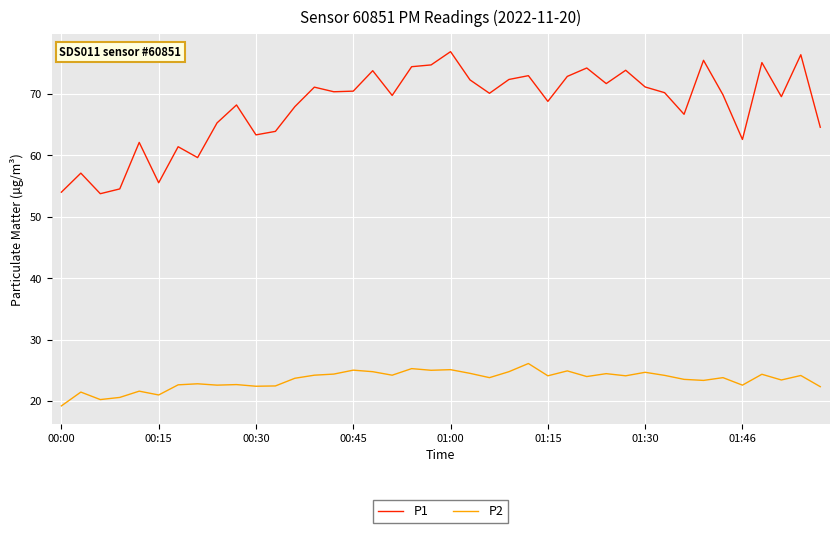

Which series has the largest total across all categories?

P1